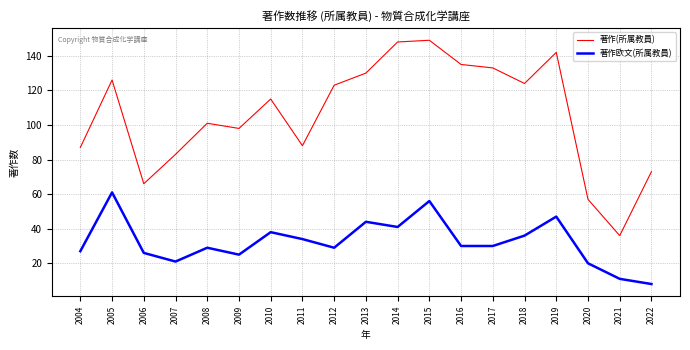

What is the total value across all series at 2009?

123